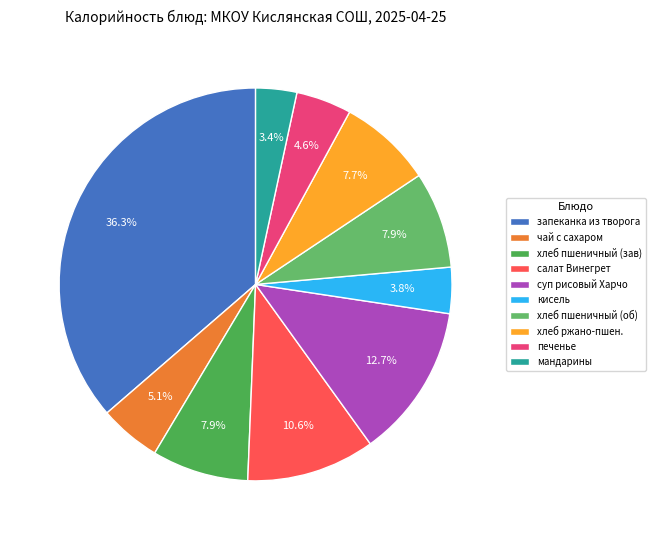

To the nearest percent, what percentage of the pie is мандарины?

3%